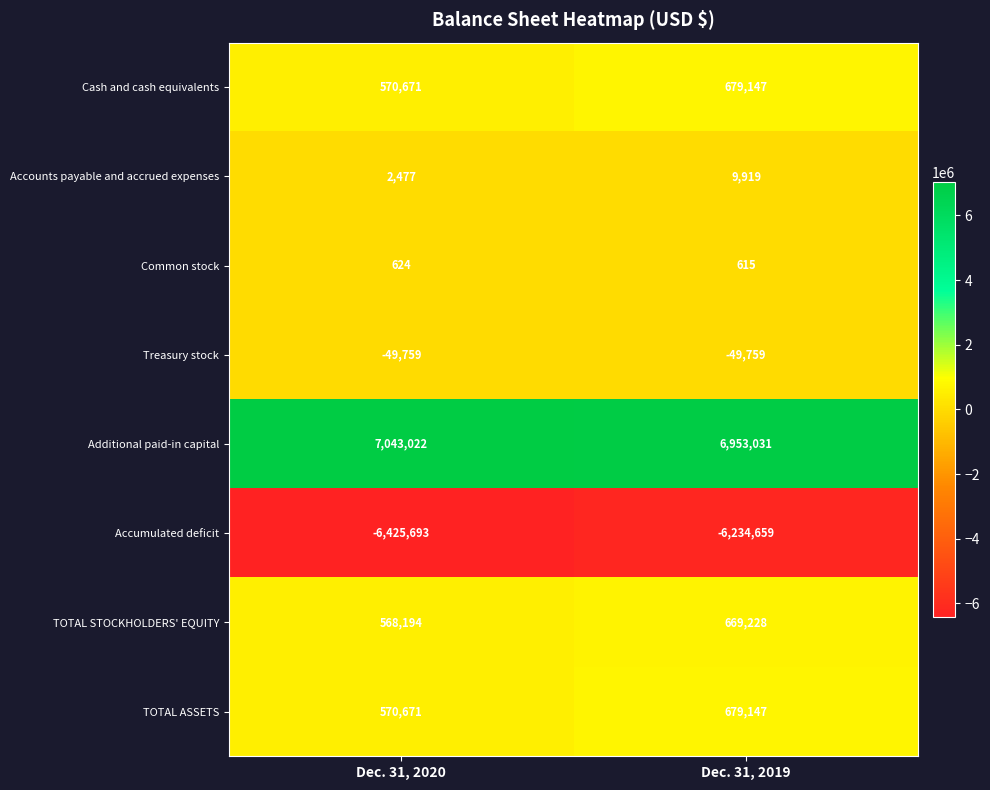

At which label is Accounts payable and accrued expenses closest to 6198?

Dec. 31, 2020